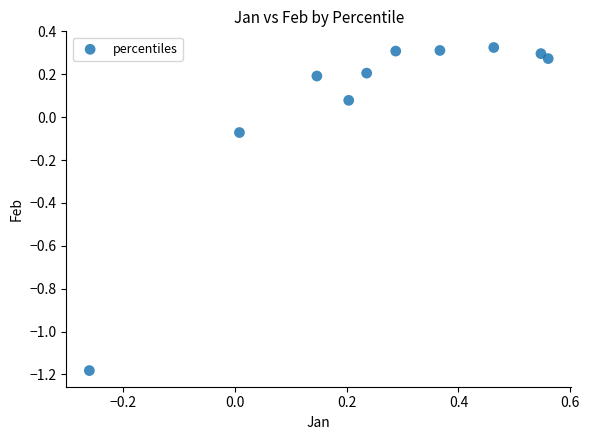

What is the range of X values (max minus min)?

0.8